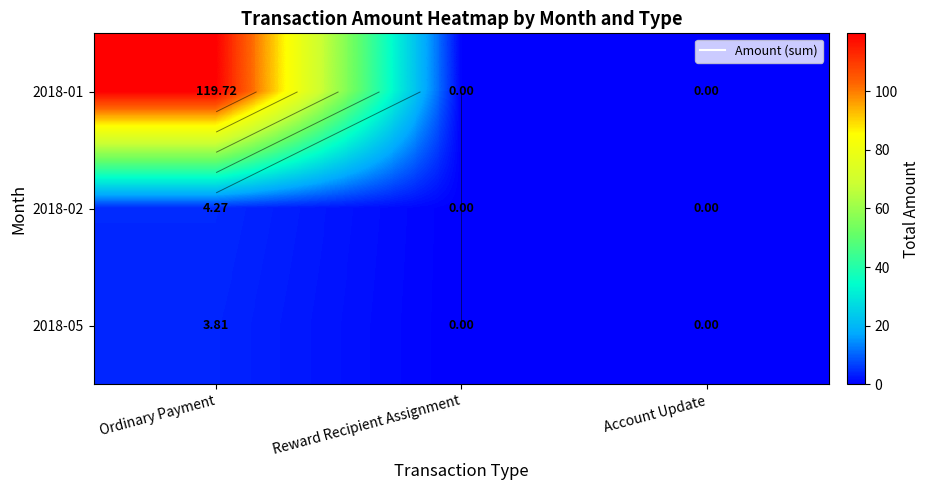

The value of 2018-01 at Ordinary Payment is 207.9. True or false?

False